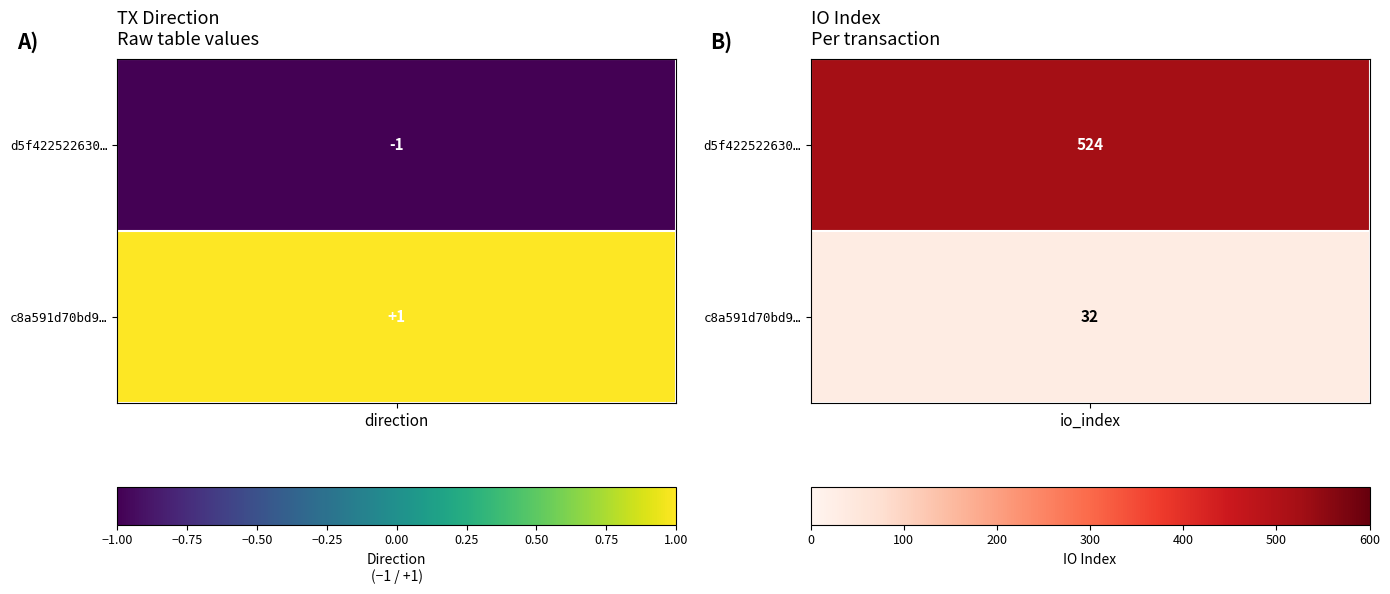

What is the spread (max minus min) of values at 0?

2